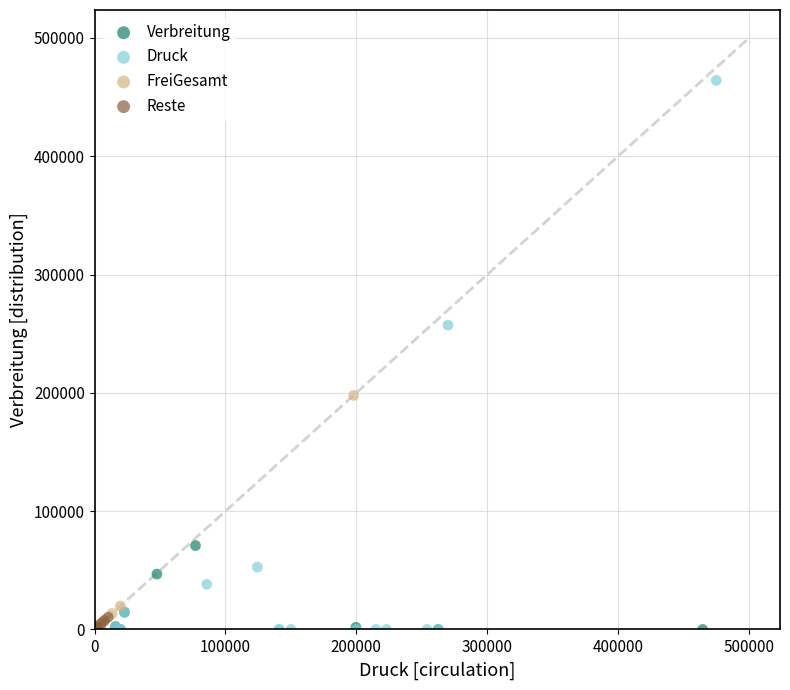

Which series reaches the maximum Y coordinate?

Druck